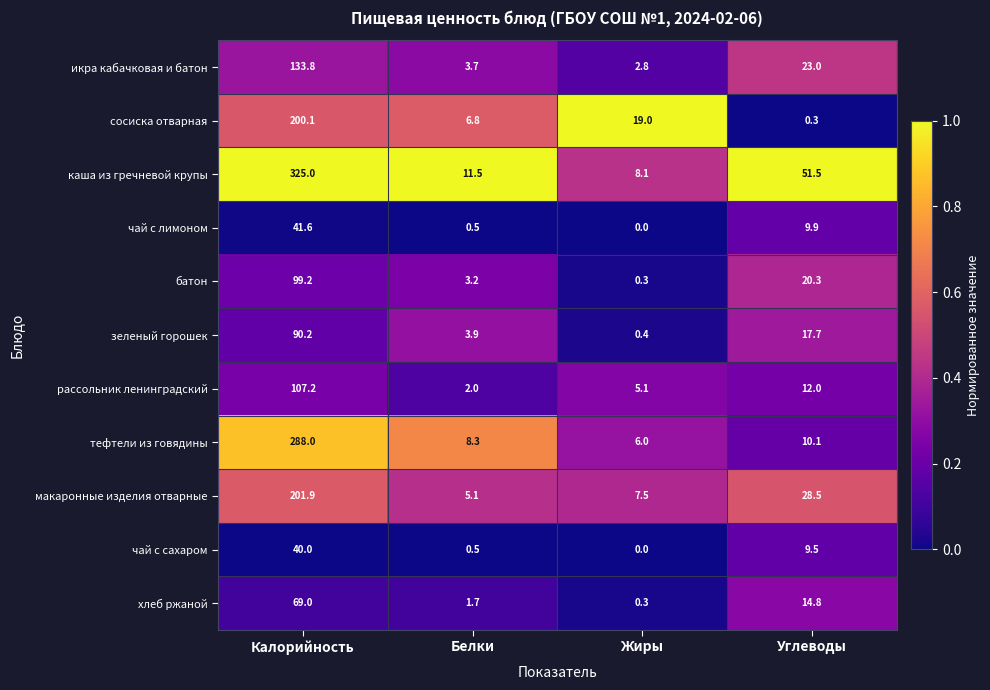

Which series has the largest range (max minus min)?

каша из гречневой крупы